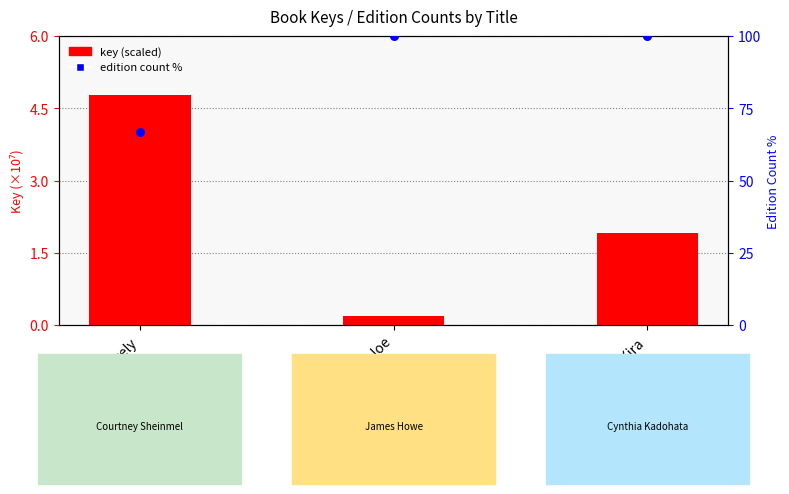

Which series contains the lowest Y value?

key (scaled)